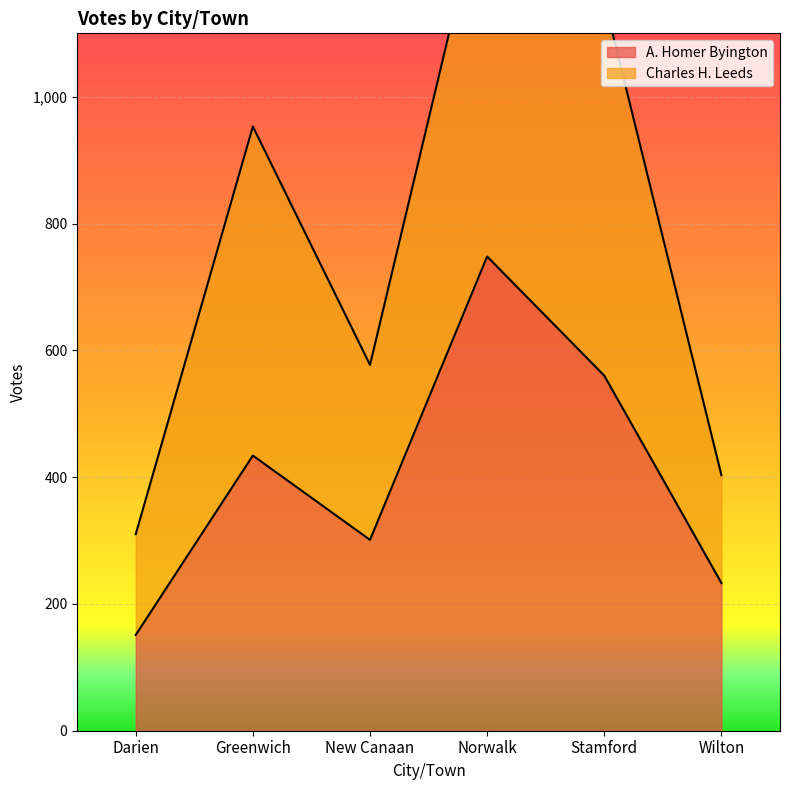

At which label does Charles H. Leeds first exceed 953?

Norwalk